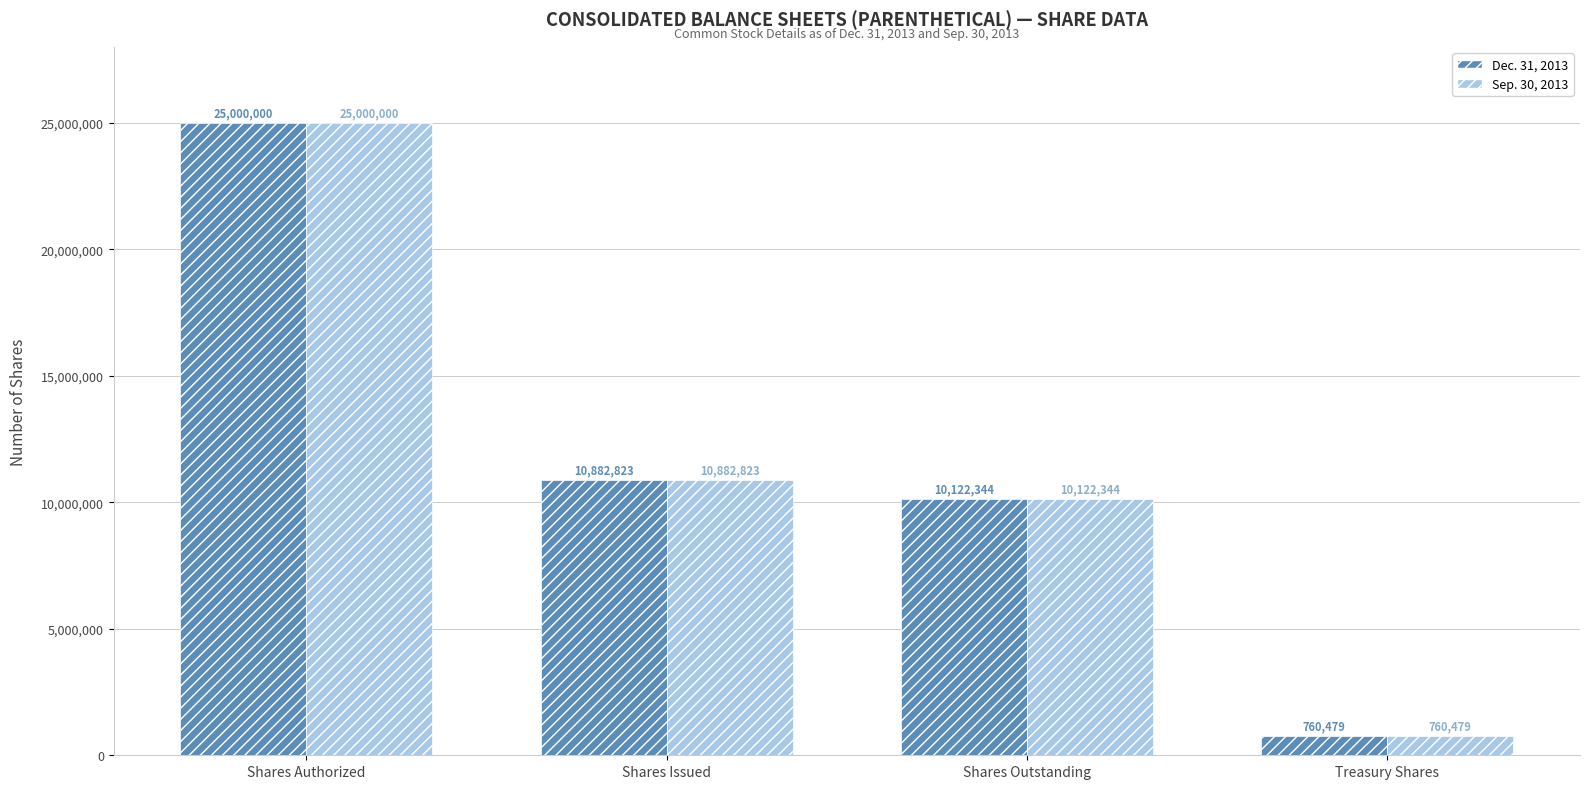

What is the maximum value for Dec. 31, 2013?

25000000